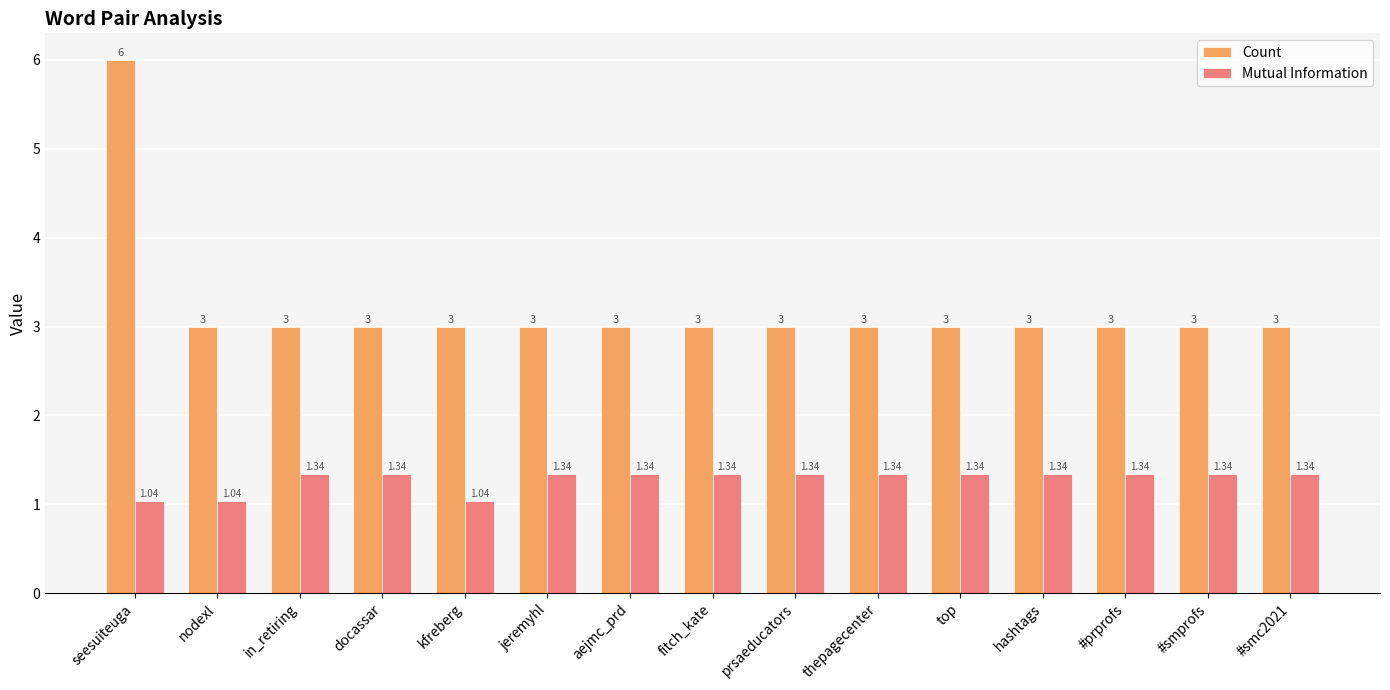

Which series changed the most between kfreberg and jeremyhl?

Mutual Information